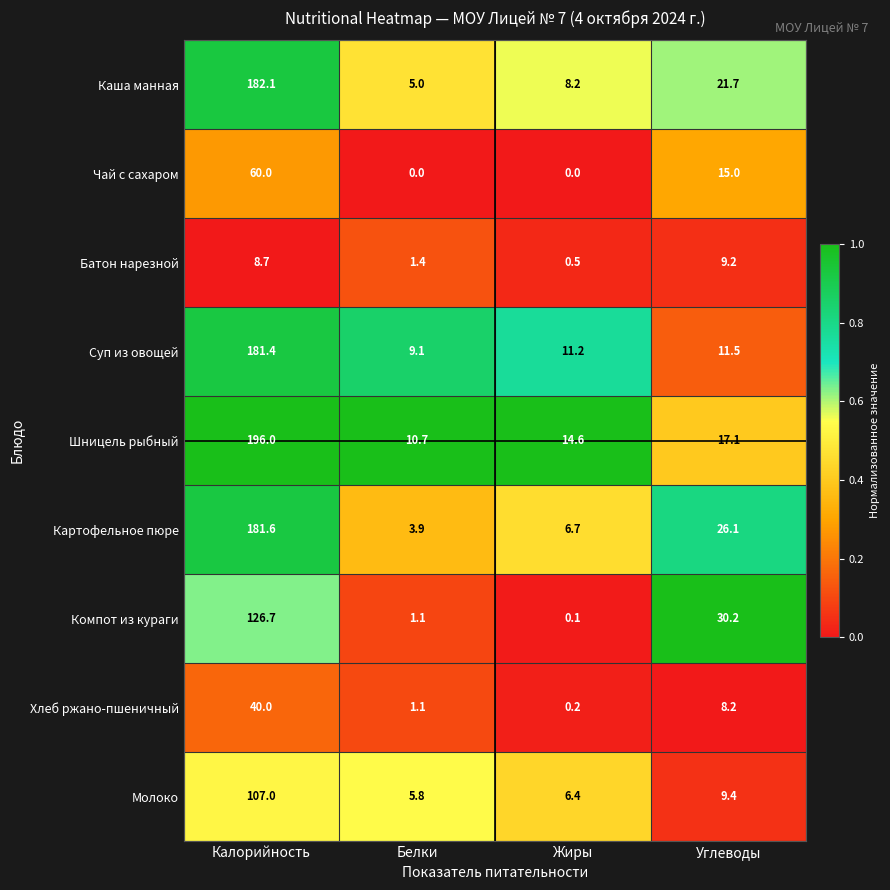

Is it true that Молоко equals 107.0 at Калорийность?

True